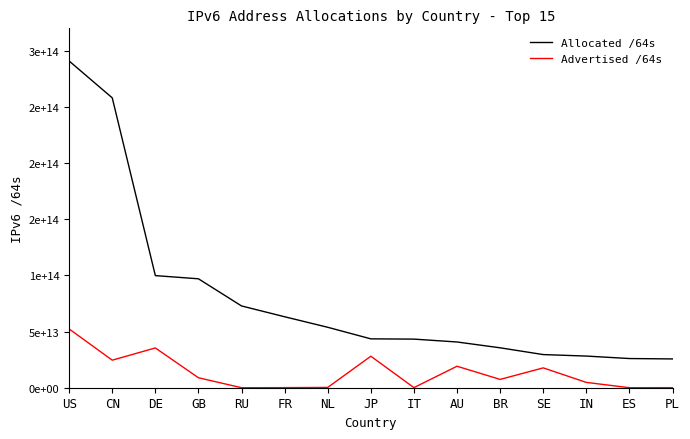

Where is Advertised /64s nearest to the value 26157489094656?

CN